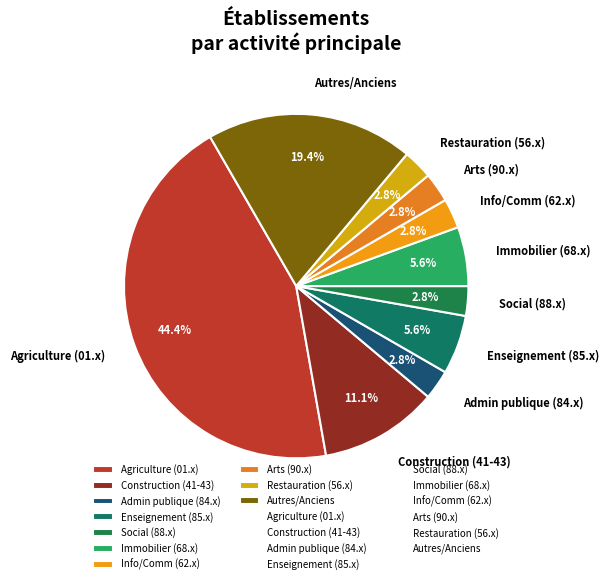

How much of the chart is everything except Info/Comm (62.x)?

97.2%